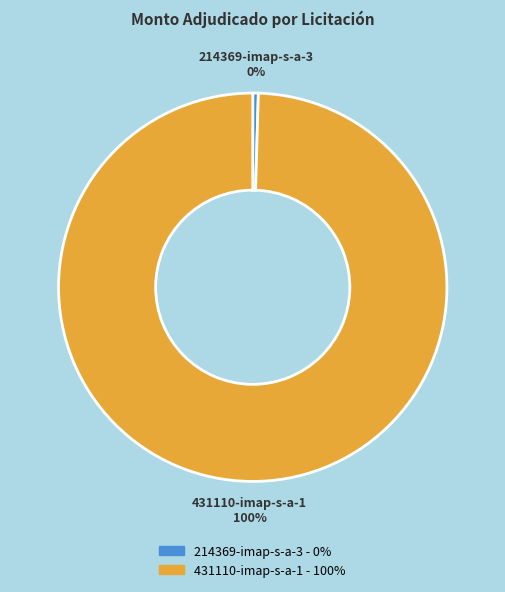

Which slice represents more than half of the pie?

431110-imap-s-a-1